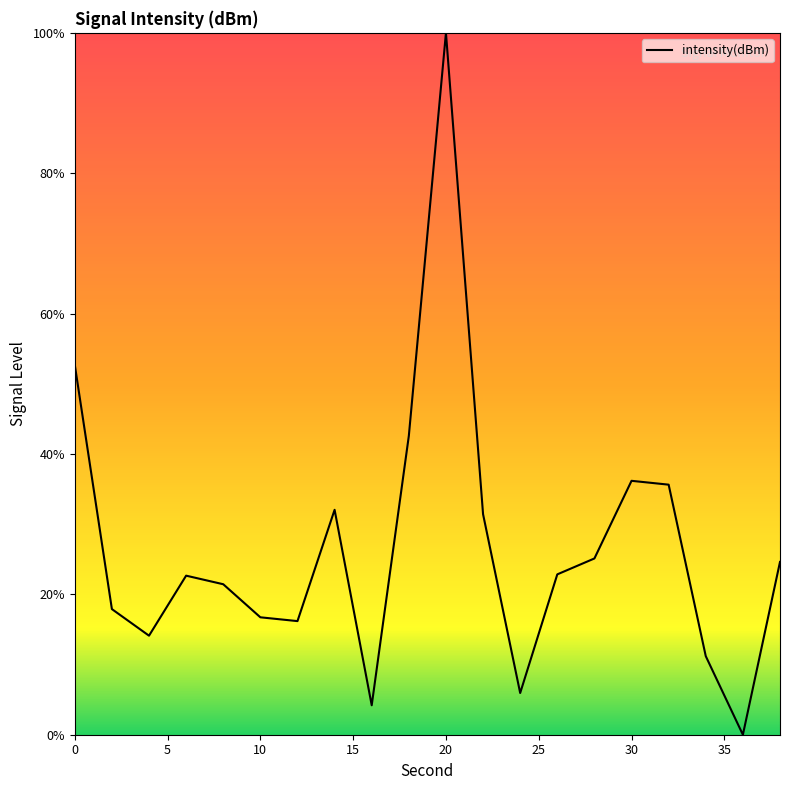

What is the greatest value displayed?

100.0